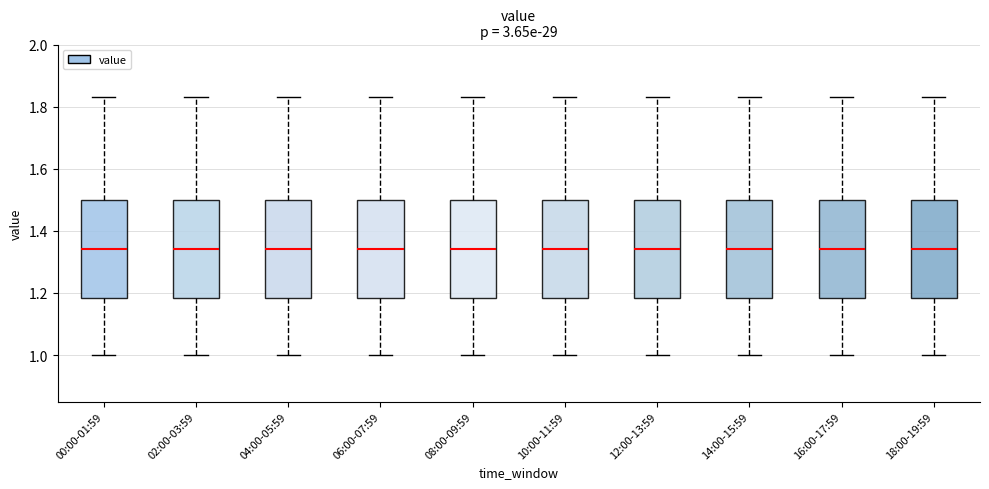

Reading left to right, transcribe this box plot: for each box, give where its median line is, the range the box spans, and where its two whiskers end, as read against the y-axis. The values are not printed on the chart, so give them approximately, as read against the axis.

00:00-01:59: median 1.34, box 1.18 to 1.50, whiskers 1.00 to 1.84
02:00-03:59: median 1.34, box 1.18 to 1.50, whiskers 1.00 to 1.84
04:00-05:59: median 1.34, box 1.18 to 1.50, whiskers 1.00 to 1.84
06:00-07:59: median 1.34, box 1.18 to 1.50, whiskers 1.00 to 1.84
08:00-09:59: median 1.34, box 1.18 to 1.50, whiskers 1.00 to 1.84
10:00-11:59: median 1.34, box 1.18 to 1.50, whiskers 1.00 to 1.84
12:00-13:59: median 1.34, box 1.18 to 1.50, whiskers 1.00 to 1.84
14:00-15:59: median 1.34, box 1.18 to 1.50, whiskers 1.00 to 1.84
16:00-17:59: median 1.34, box 1.18 to 1.50, whiskers 1.00 to 1.84
18:00-19:59: median 1.34, box 1.18 to 1.50, whiskers 1.00 to 1.84